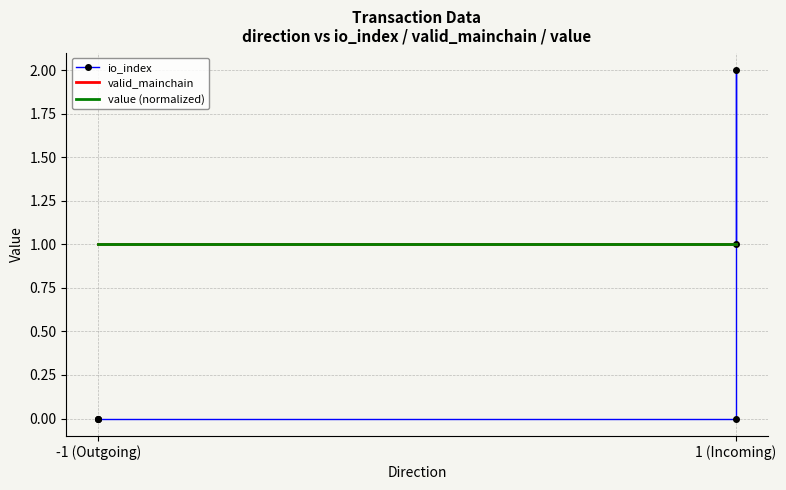

After their last crossing, which series has the higher values: io_index or value (normalized)?

io_index